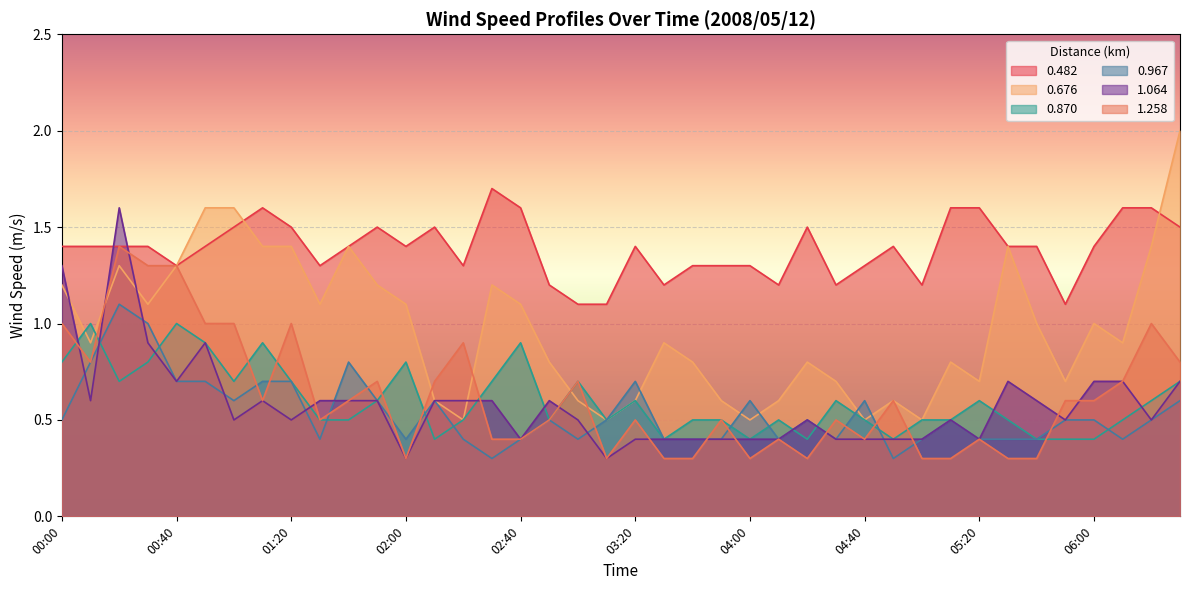

The value of 1.064 at 04:40 is 0.4. True or false?

True